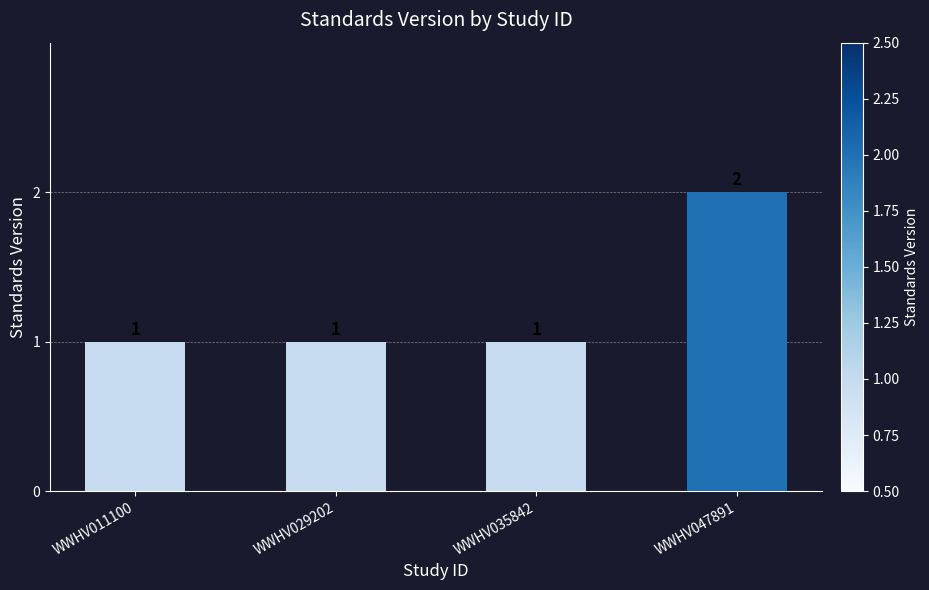

Between WWHV011100 and WWHV047891, which is larger?

WWHV047891